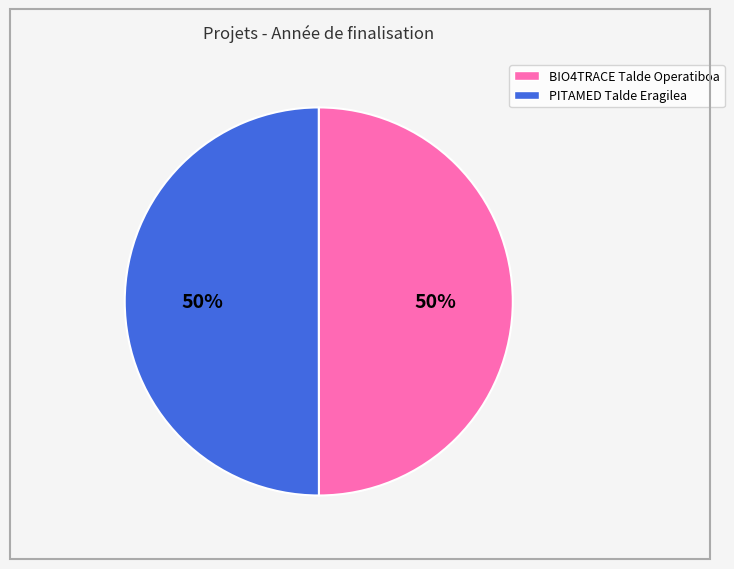

To the nearest percent, what is the average slice percentage?

50%